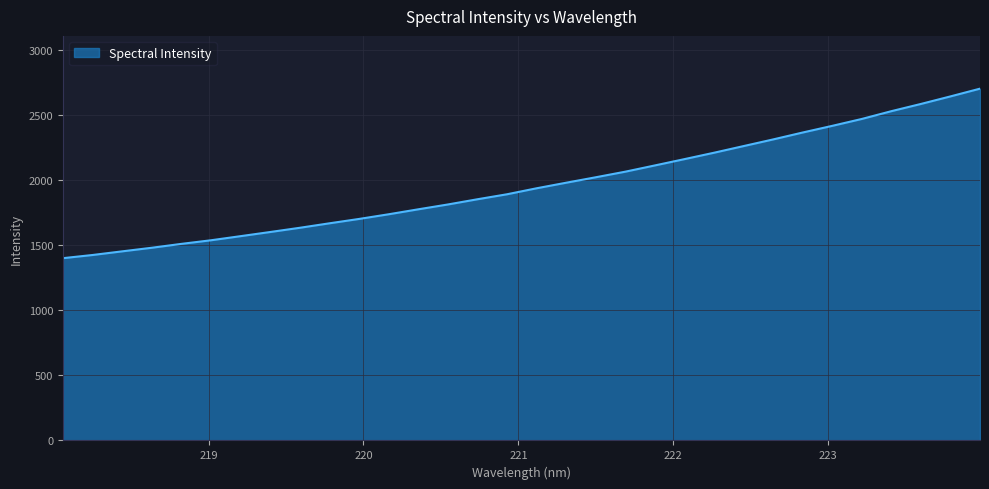

What is the average value?

1965.5